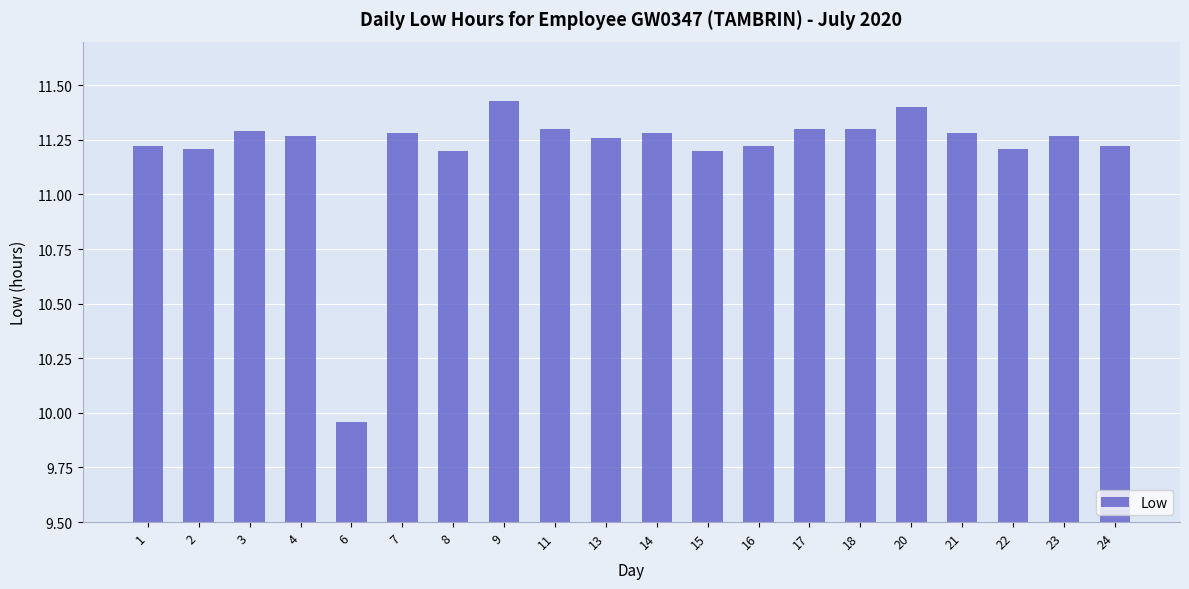

What is the difference between the maximum and minimum values?

1.5